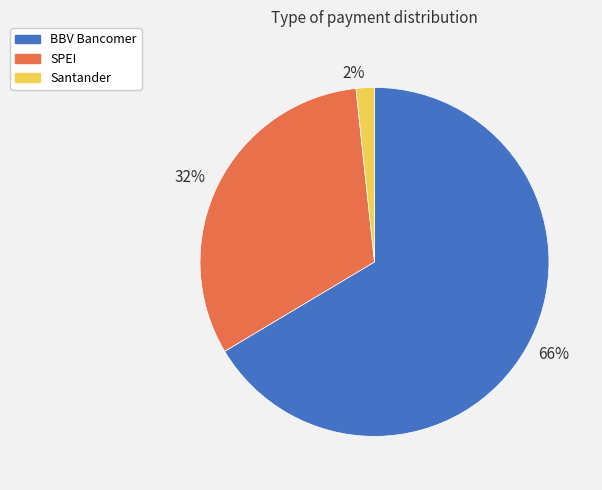

To the nearest percent, what is the average slice percentage?

33%